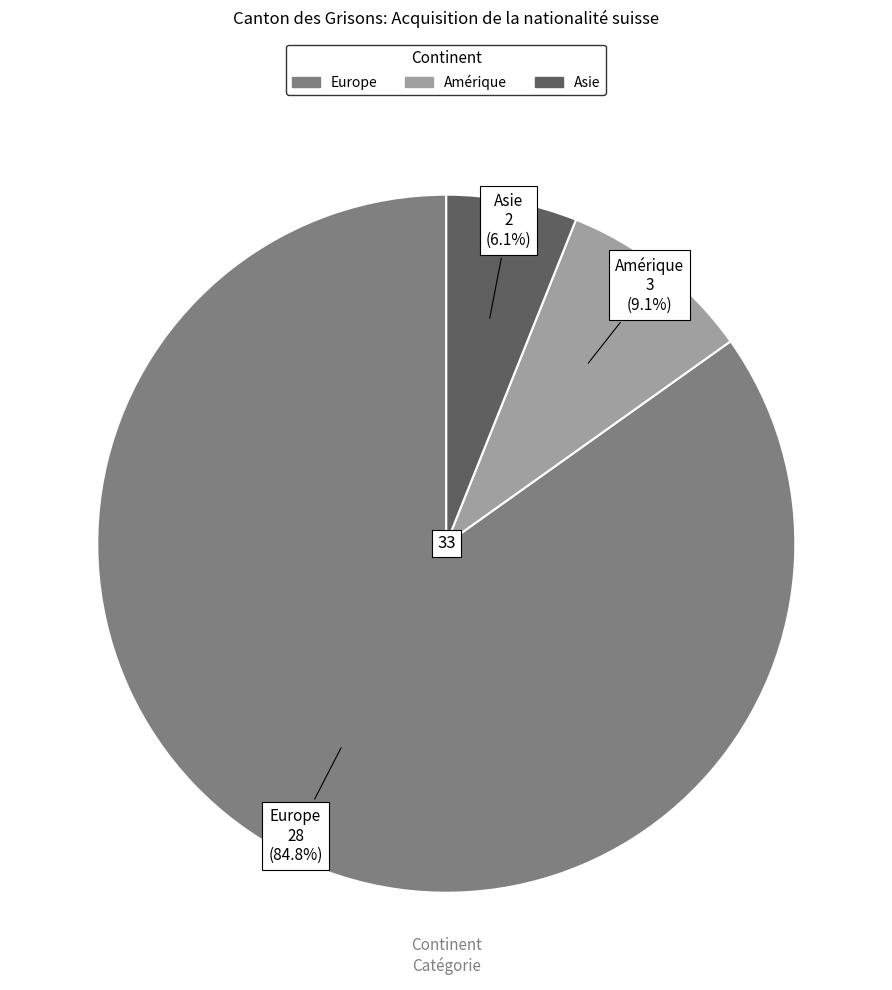

Is there a majority slice in this chart?

Yes